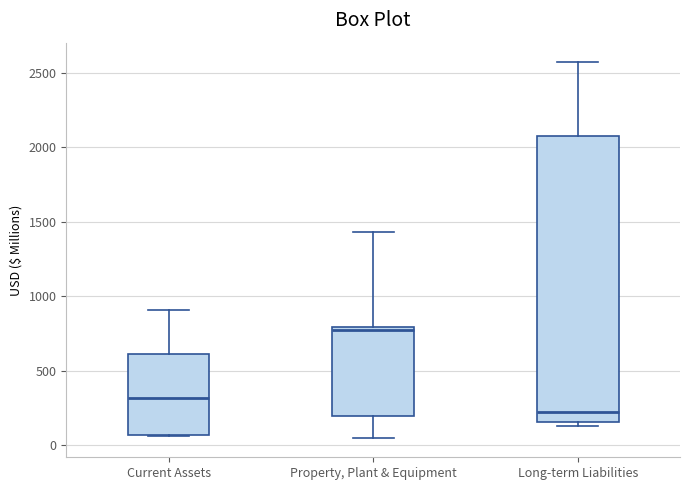

Comparing the boxes themselves (not the whiskers), which one is the tallest?

Long-term Liabilities